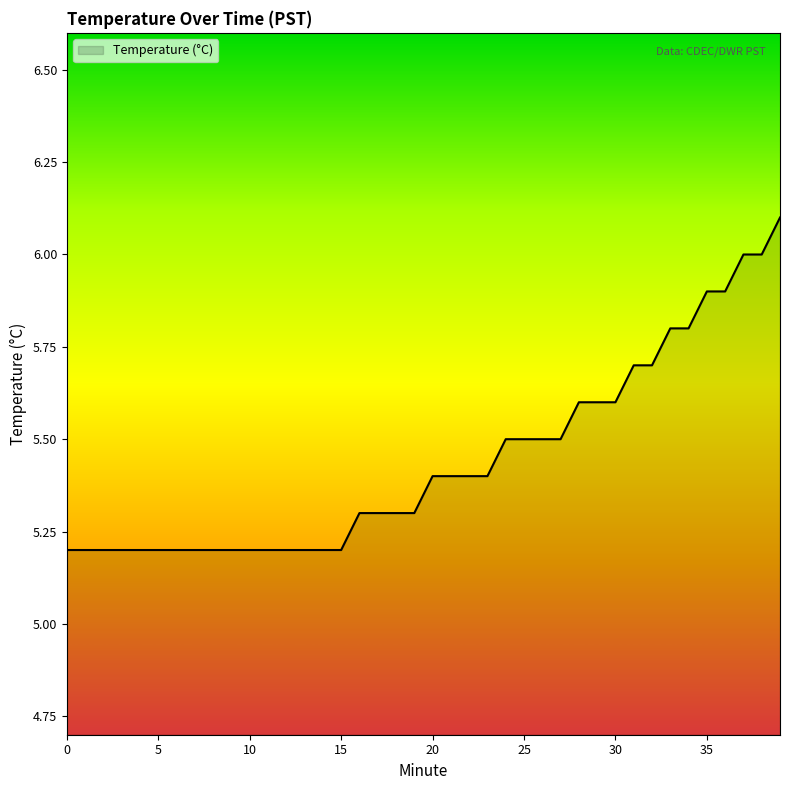

What is the maximum value shown in the chart?

6.1